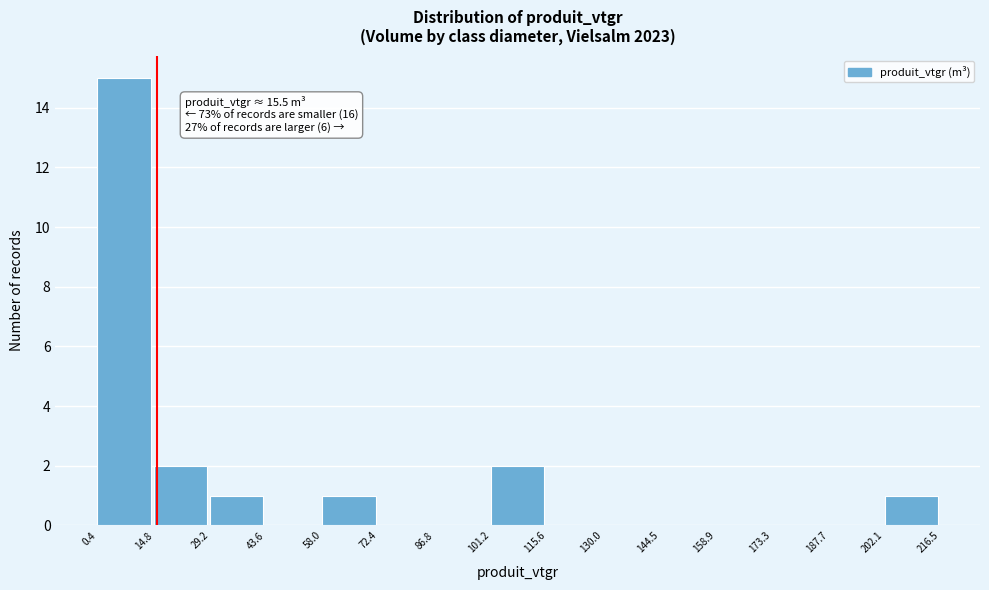

Which range on the x-axis has the tallest bar?

0.4 to 14.8